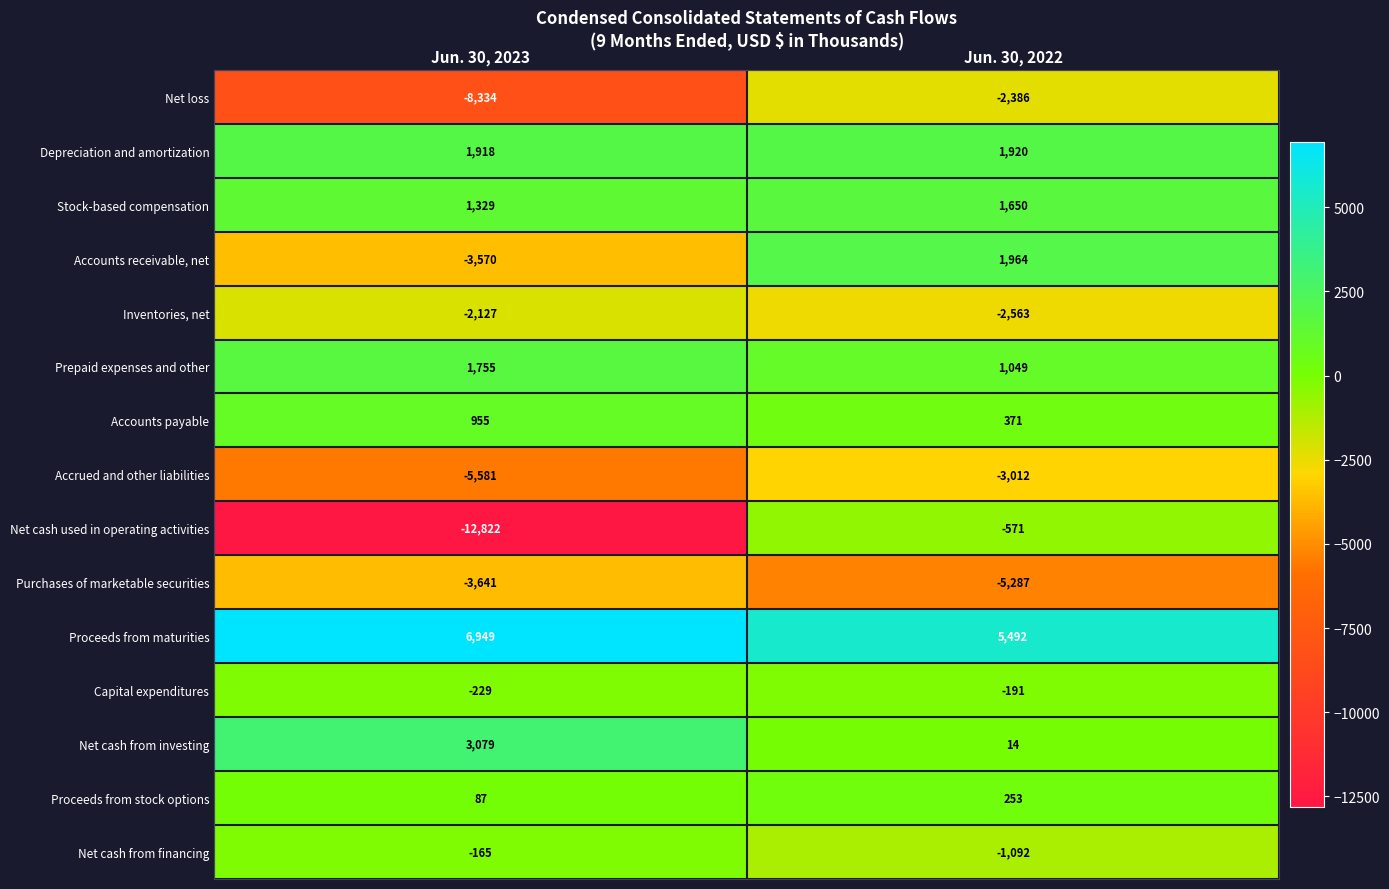

The value of Accounts payable at Jun. 30, 2022 is 371. True or false?

True